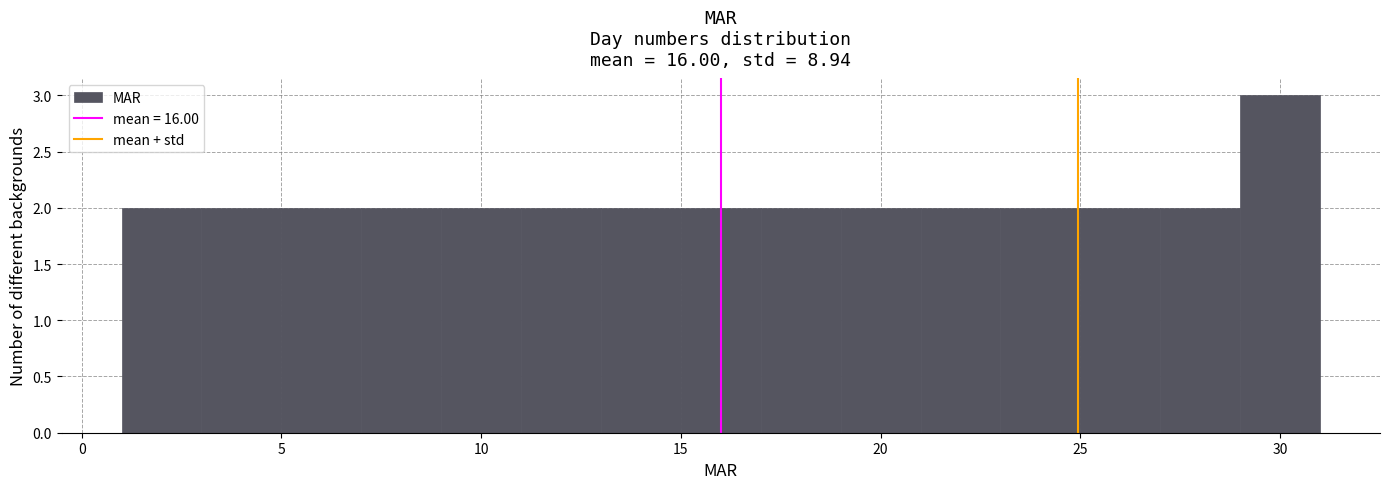

Reading left to right, list every bar in this chart as the range it spans on the x-axis followed by its height. The values are not printed on the chart, so give them approximately, as read against the axis.

1 to 3: 2
3 to 5: 2
5 to 7: 2
7 to 9: 2
9 to 11: 2
11 to 13: 2
13 to 15: 2
15 to 17: 2
17 to 19: 2
19 to 21: 2
21 to 23: 2
23 to 25: 2
25 to 27: 2
27 to 29: 2
29 to 31: 3